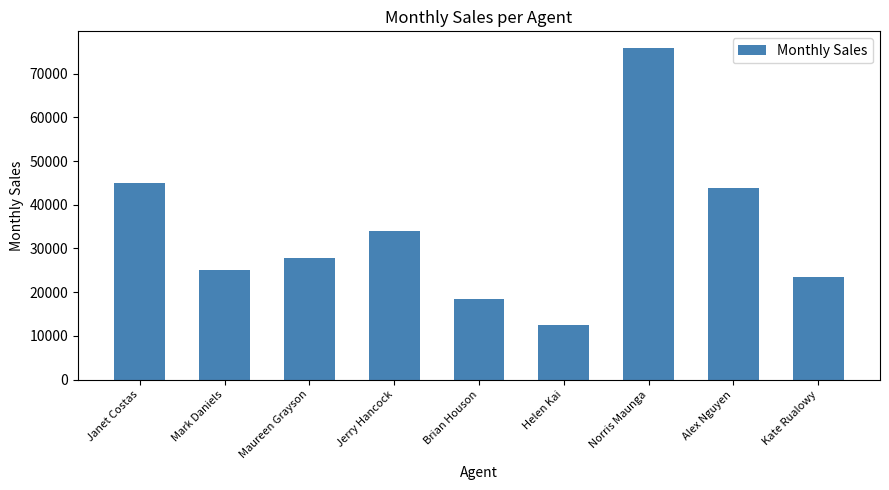

Rank the categories by value from lowest to highest.

Helen Kai, Brian Houson, Kate Rualowy, Mark Daniels, Maureen Grayson, Jerry Hancock, Alex Nguyen, Janet Costas, Norris Maunga